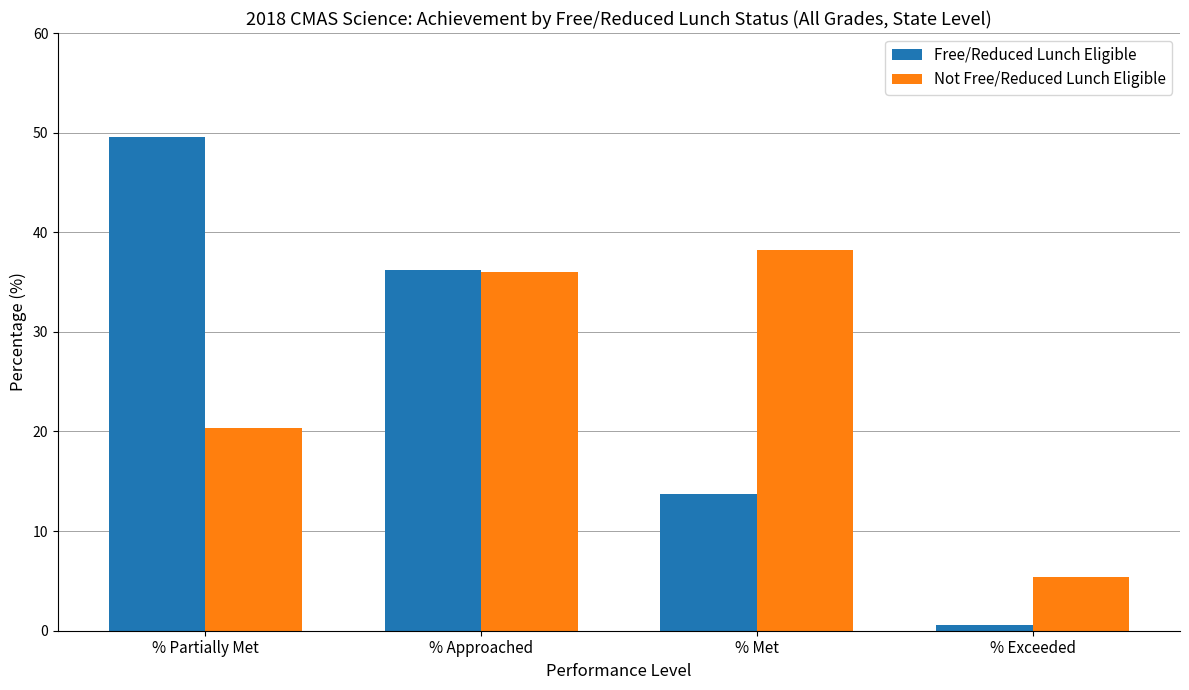

True or false: Free/Reduced Lunch Eligible has a value of 13.7 at % Met.

True